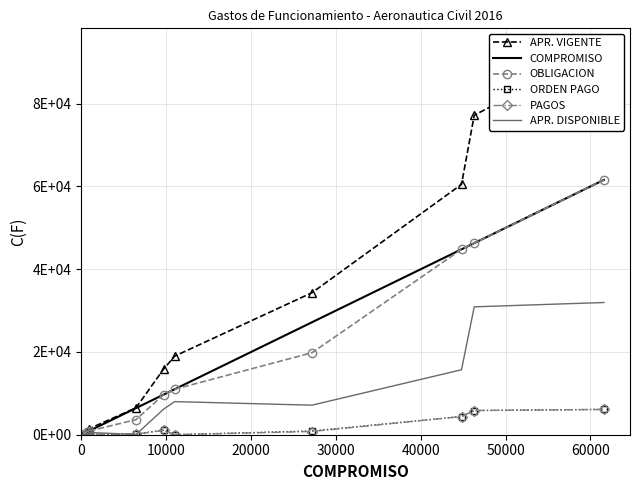

What are all the series names shown in the legend?

APR. VIGENTE, COMPROMISO, OBLIGACION, ORDEN PAGO, PAGOS, APR. DISPONIBLE